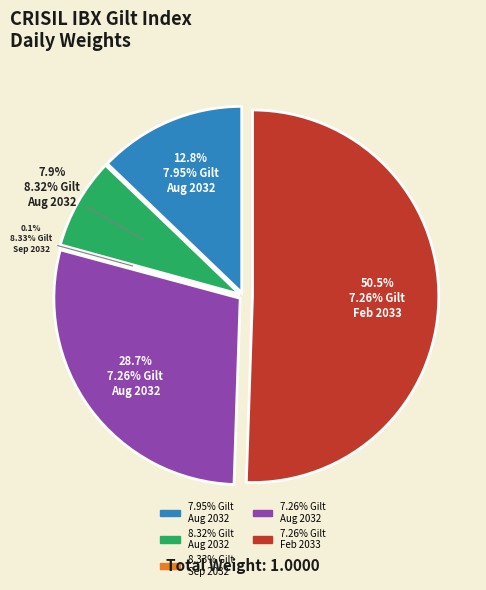

To the nearest percent, what is the difference between the IN0020220151 and IN0020220060 slice percentages?

22%